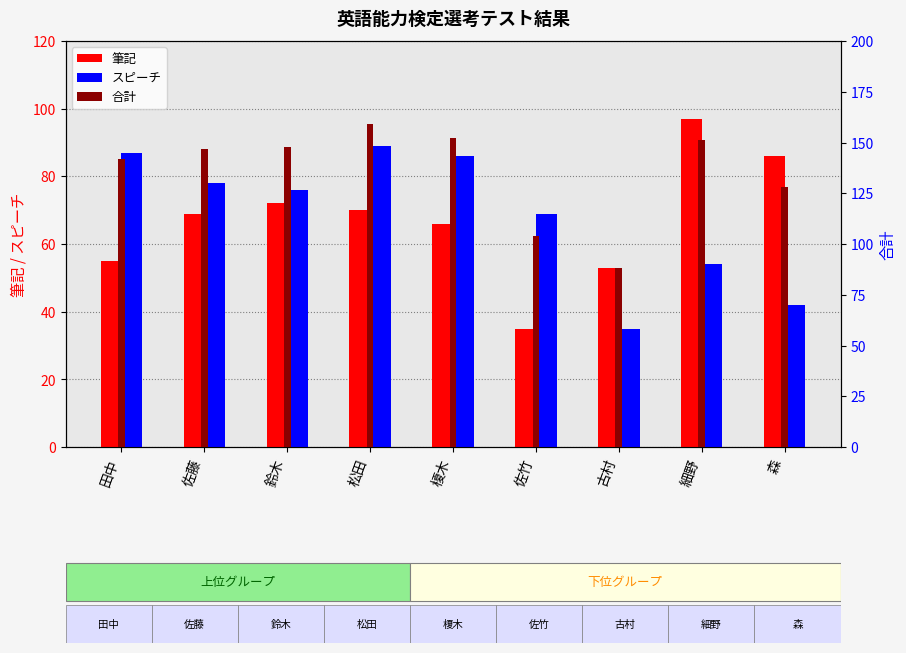

The value of 合計 at 佐藤 is 147. True or false?

True